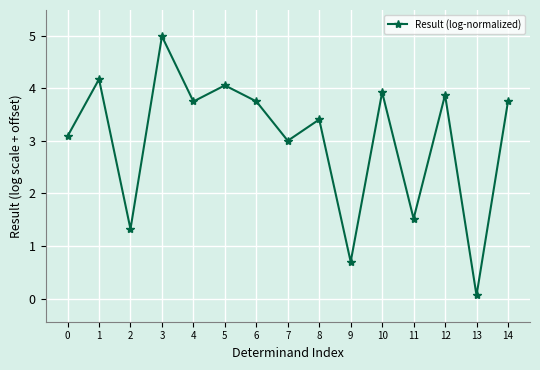

How many lines are shown in the chart?

1